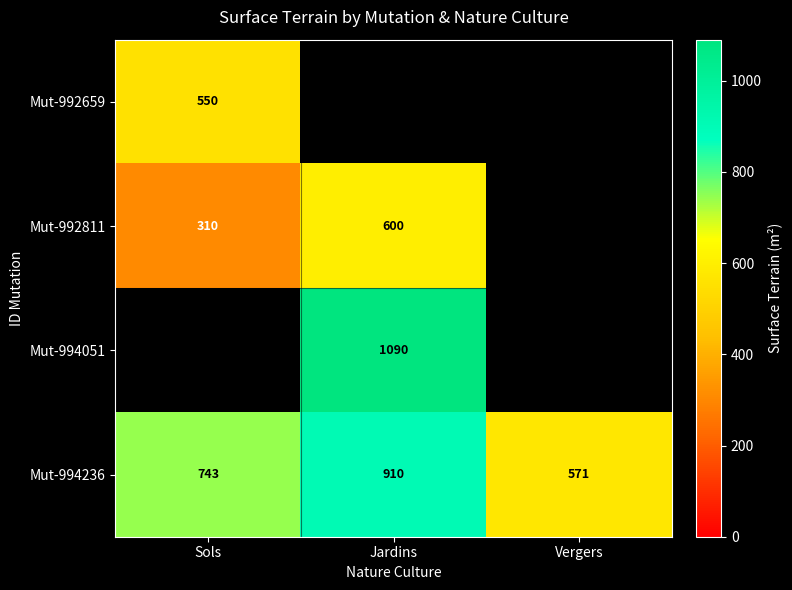

True or false: Mut-994051 has a value of 1090 at Jardins.

True